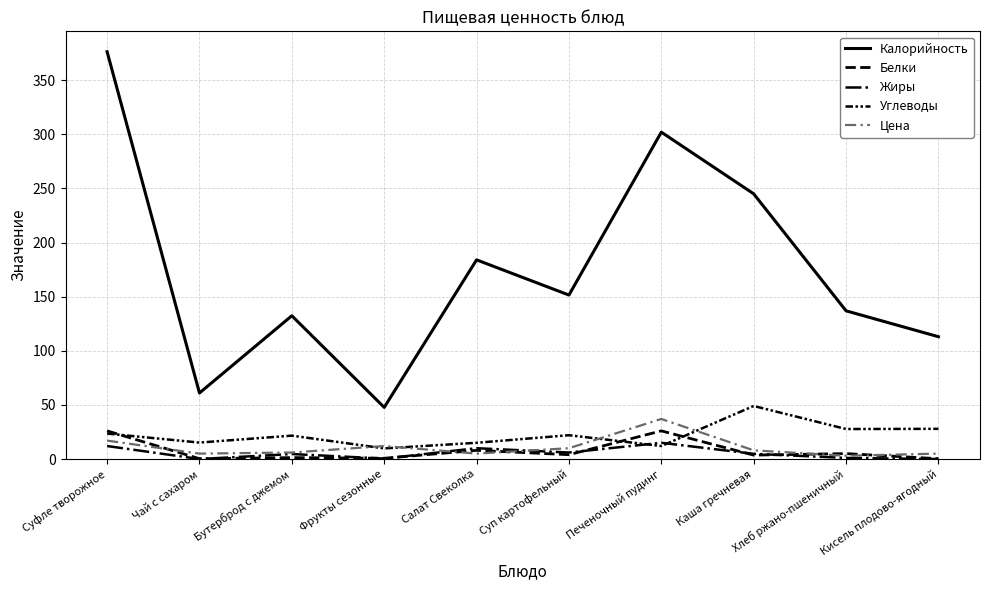

True or false: Углеводы and Белки cross at least once.

True